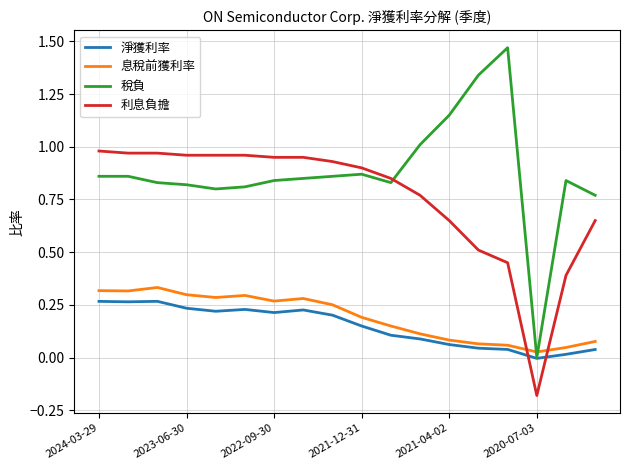

Which series has the largest range (max minus min)?

稅負